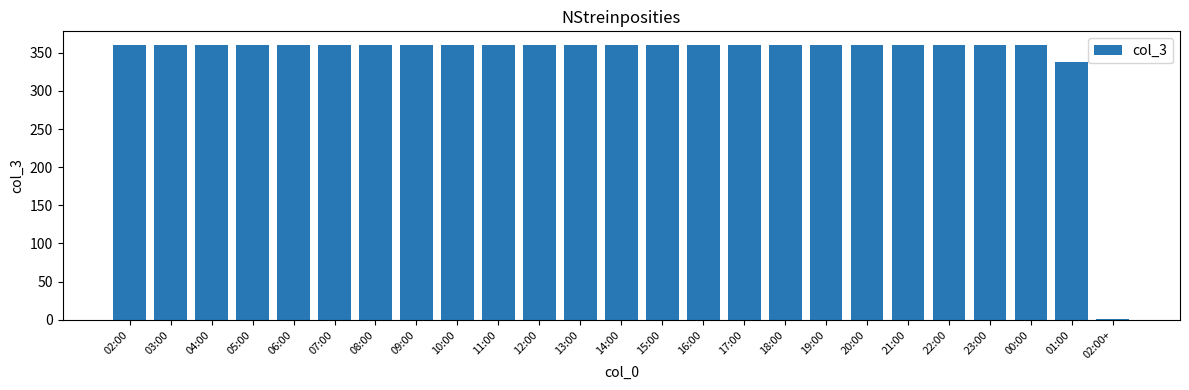

What is the change in value from 21:00 to 01:00?

-22